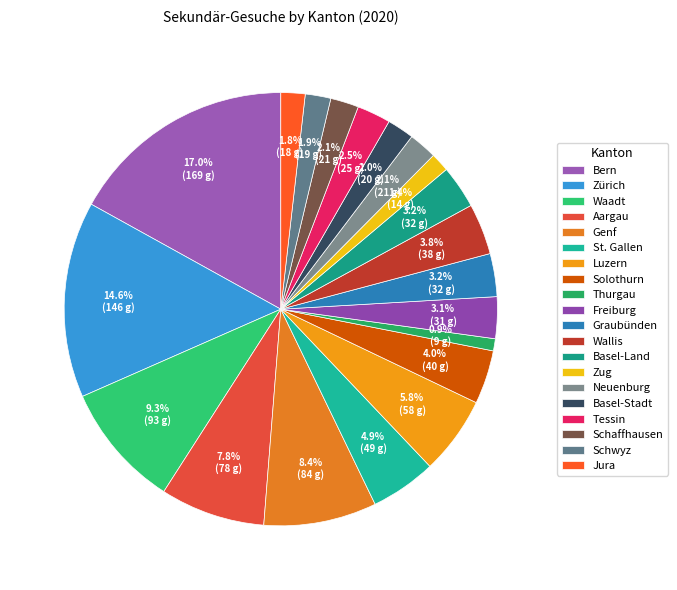

What is the change in value from Luzern to Thurgau?

-49